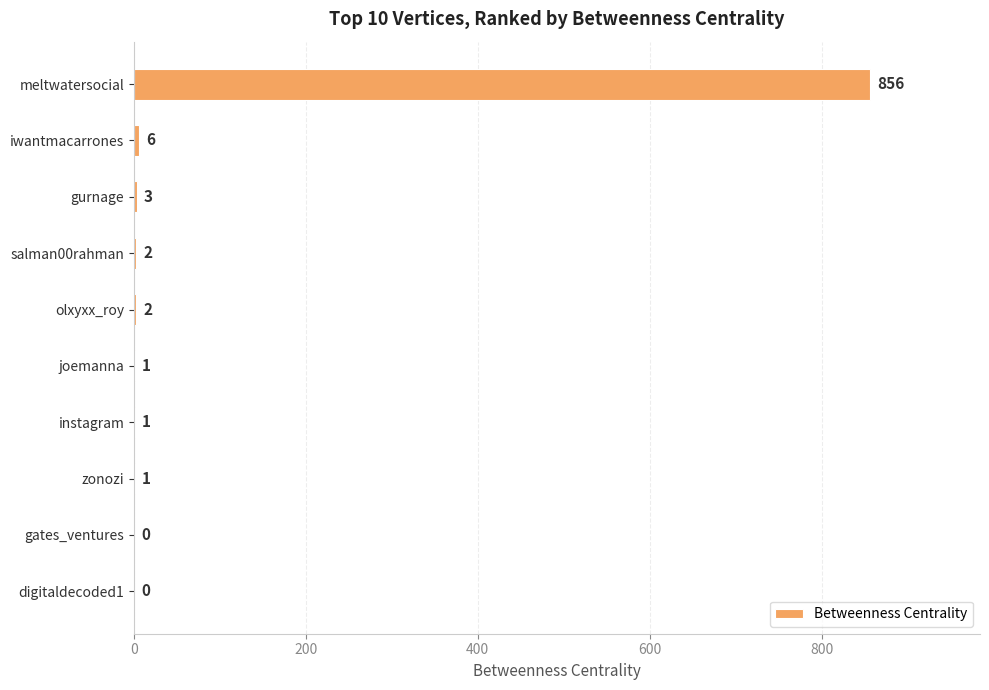

Is it true that the value at zonozi is 1?

True